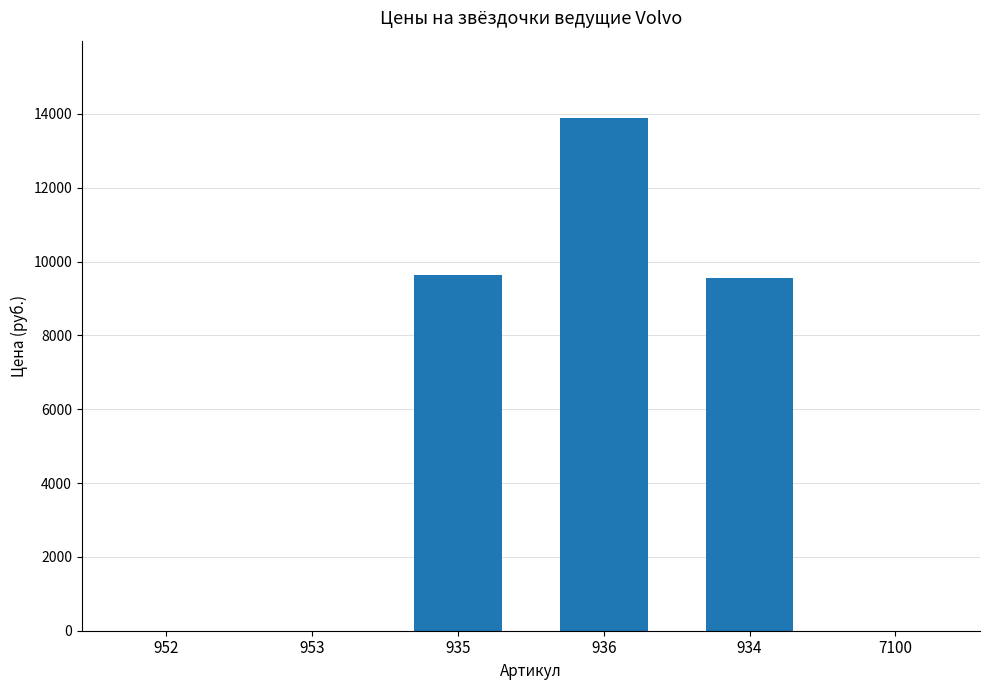

Is it true that the value at 935 is 9650?

True